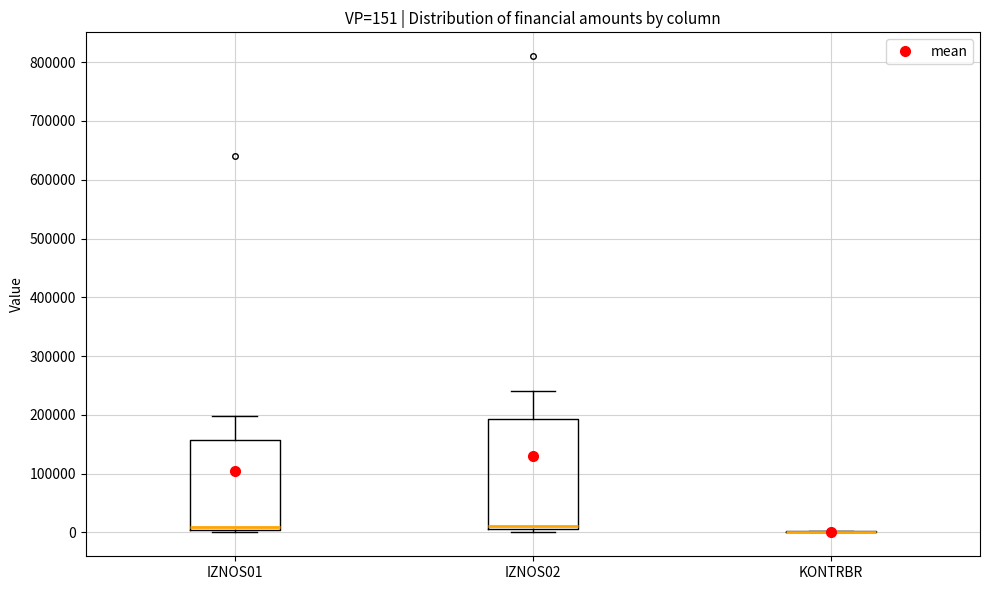

Which box is the tallest, from its lower edge to its upper edge?

IZNOS02